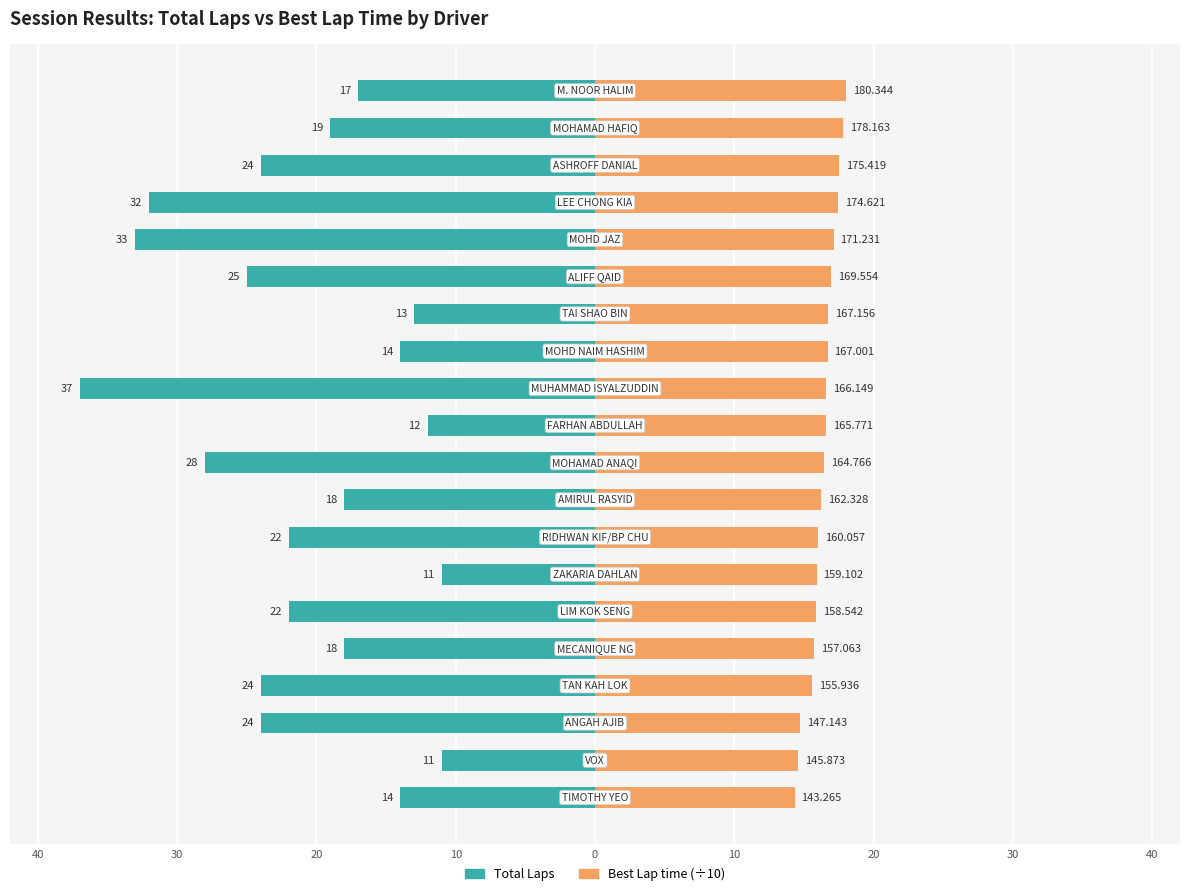

How many bars are there in total?

40